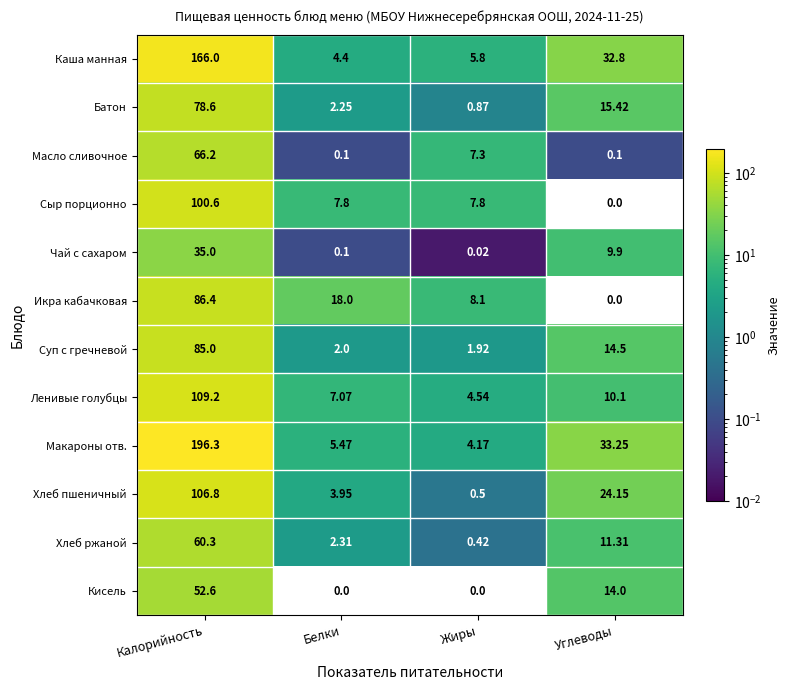

Which series has the largest range (max minus min)?

Макароны отв.